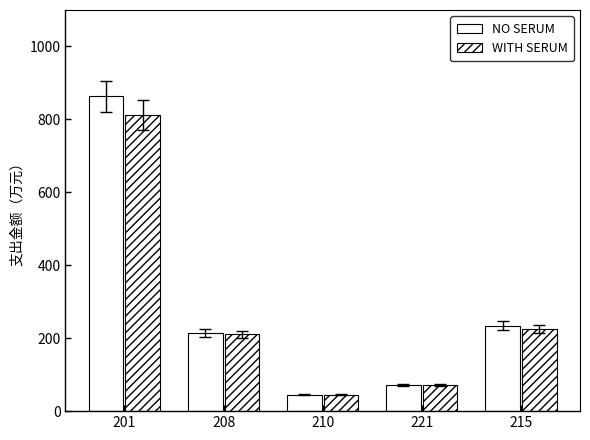

Does the chart contain any negative values?

No